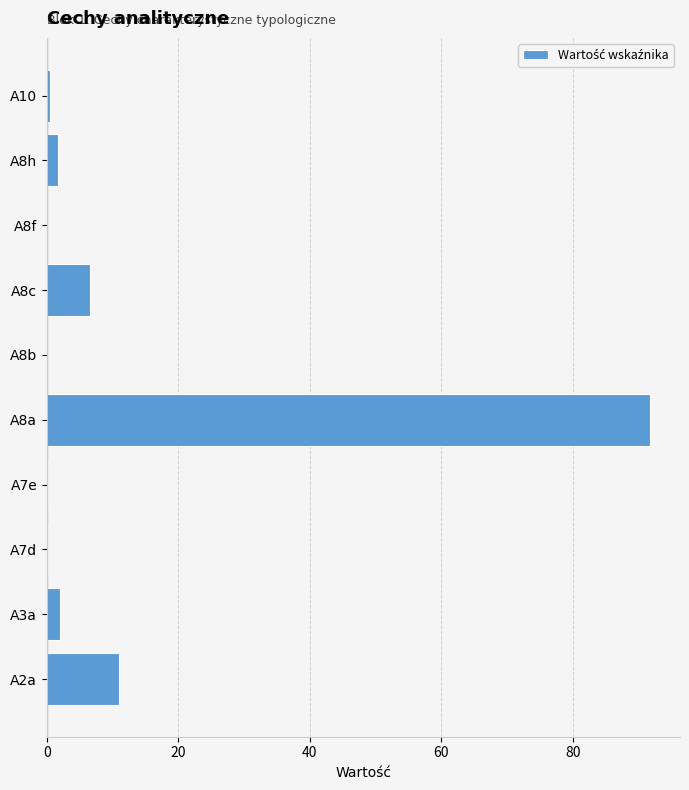

True or false: the data shows 128.9 at A8a.

False